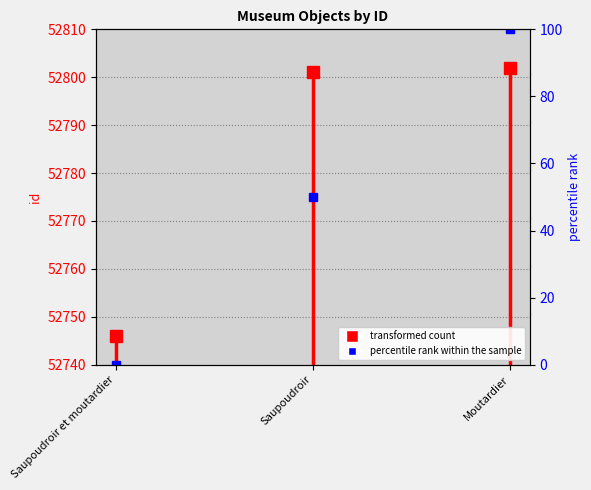

What is the ratio of the value at Saupoudroir et moutardier to the value at Saupoudroir?

1.0